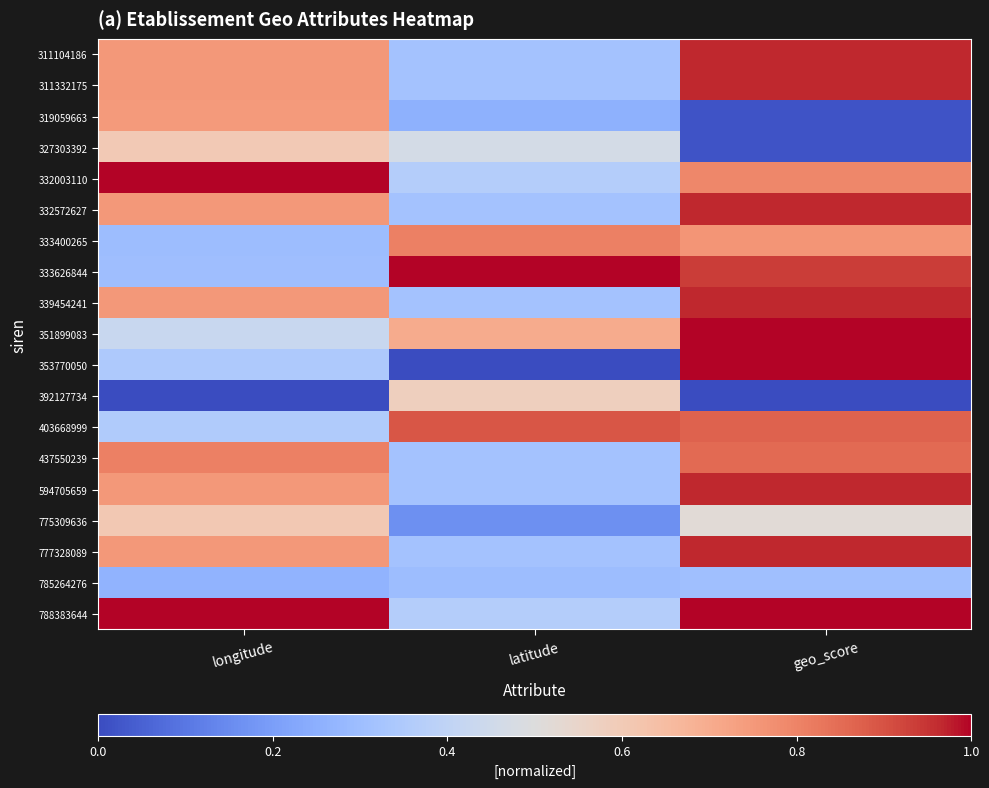

What is the total value across all series at latitude?

8.1